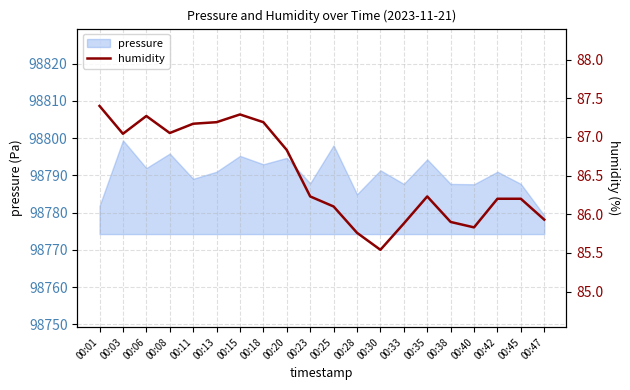

Where does the data first go above 86?

00:01